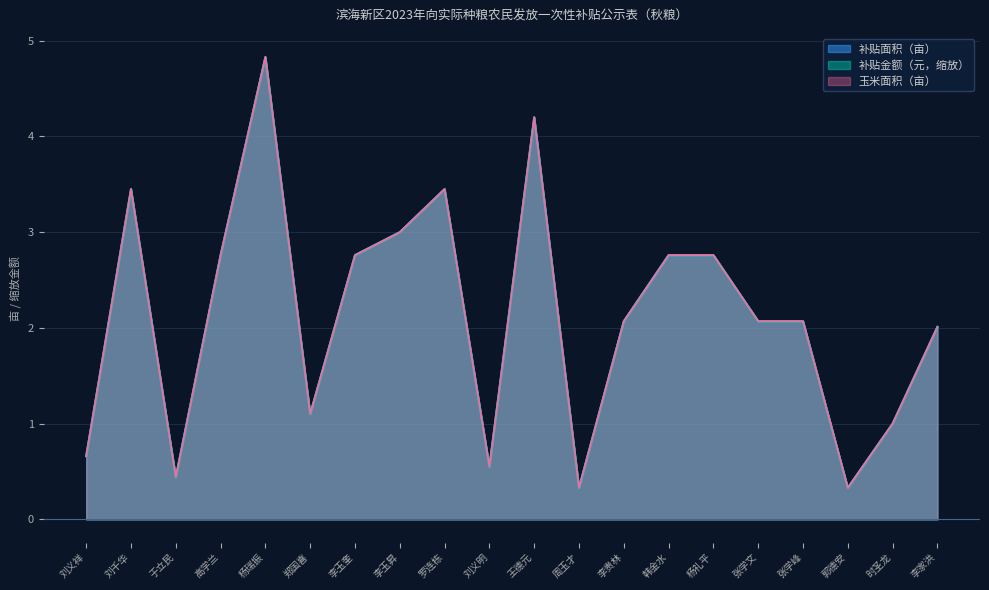

True or false: 补贴面积（亩） has more than 1 interior local peaks.

True